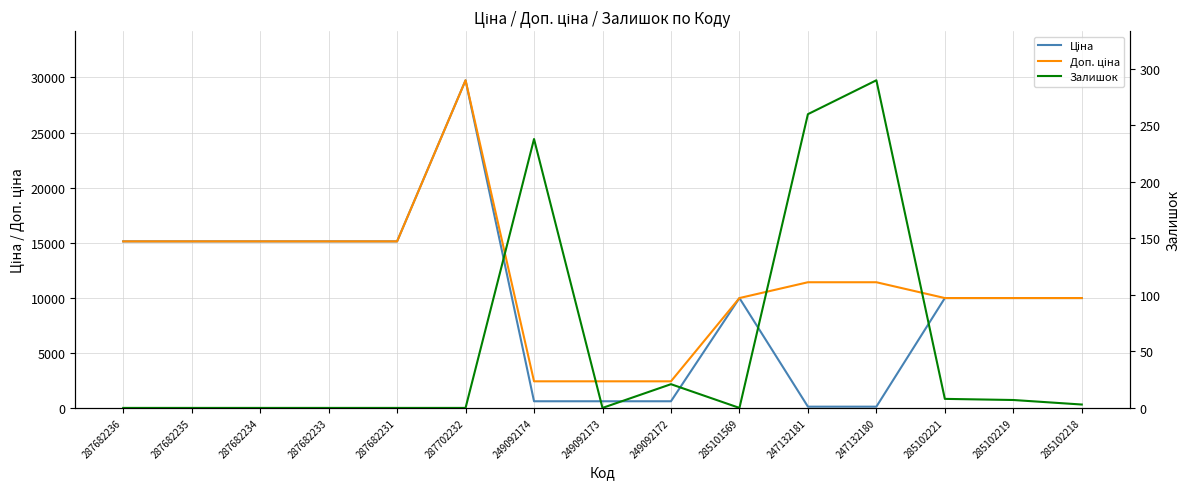

Which series has the largest total across all categories?

Доп. ціна